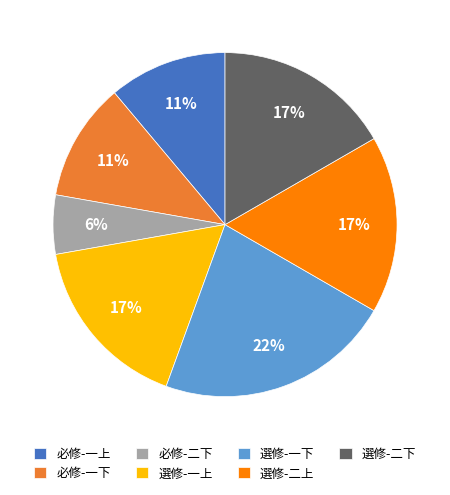

To the nearest percent, what is the average slice percentage?

14%